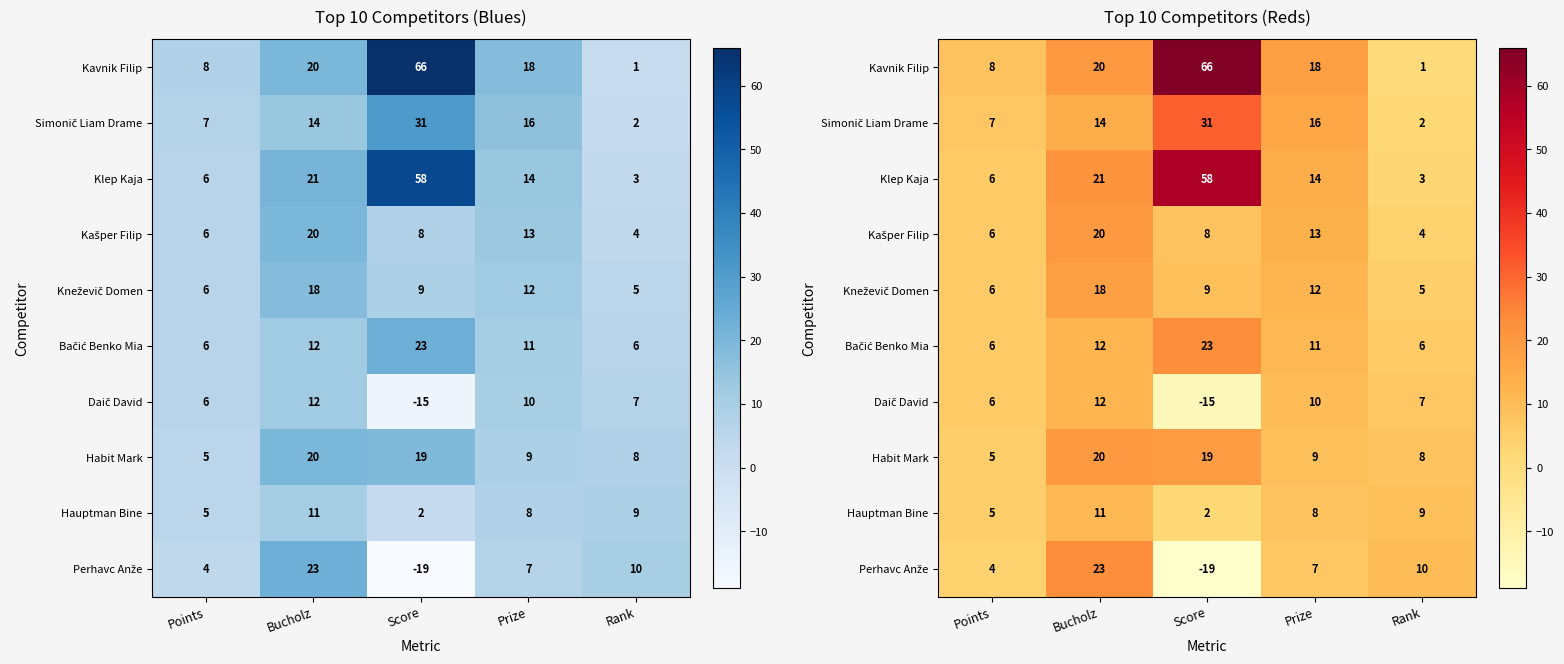

Between Points and Rank, which is larger?

Points